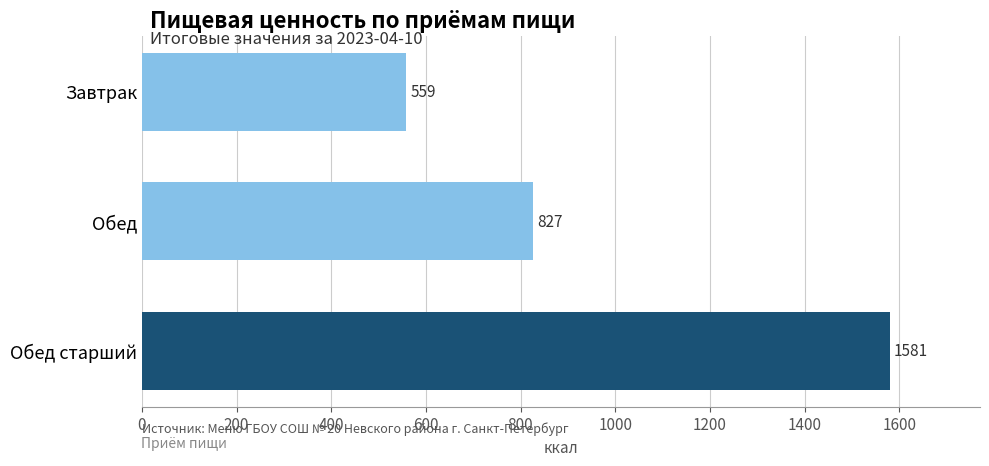

Count the number of categories in the chart.

3